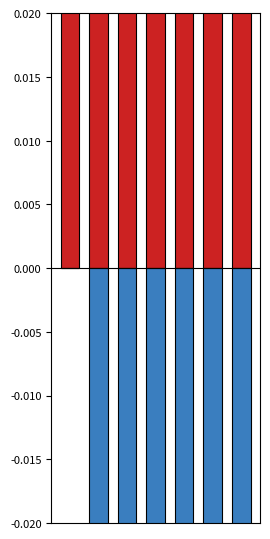

How many bars are there in each group?

2